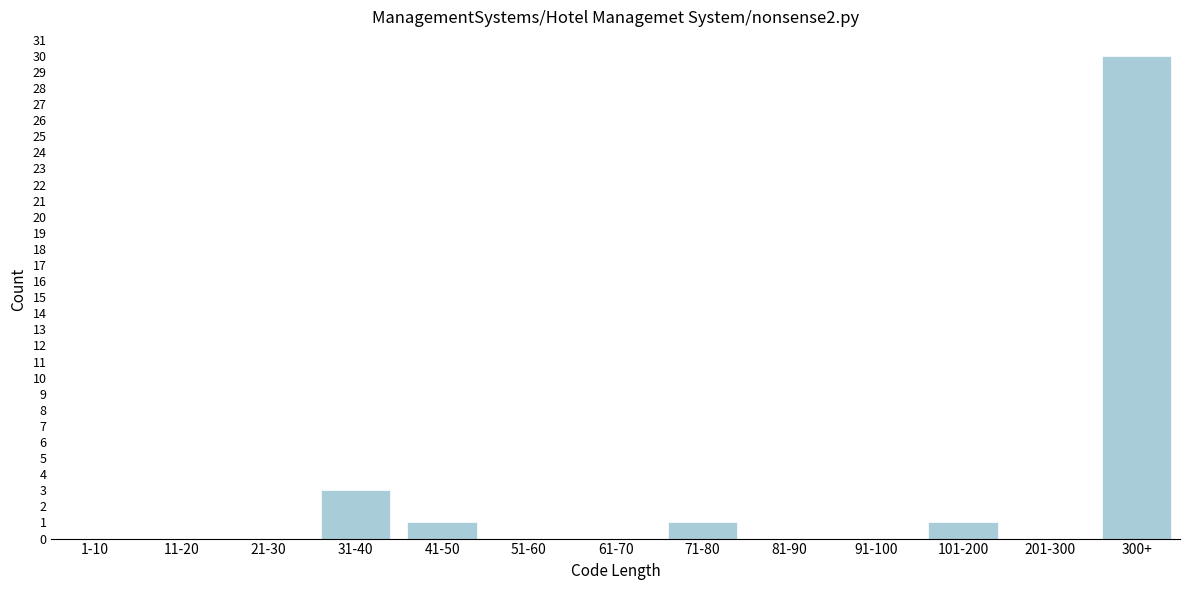

Reading right to left, extract all data points from this chart.

300+=30	201-300=0	101-200=1	91-100=0	81-90=0	71-80=1	61-70=0	51-60=0	41-50=1	31-40=3	21-30=0	11-20=0	1-10=0